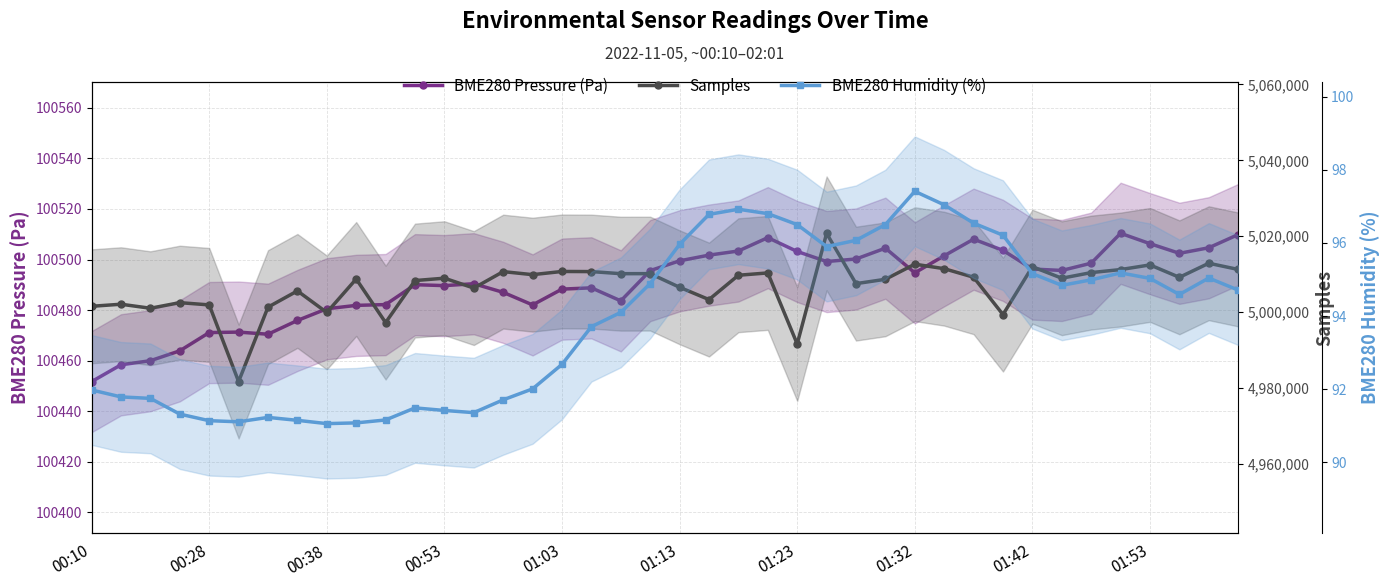

List the series in order of their peak value, highest first.

Samples, BME280 Pressure (Pa), BME280 Humidity (%)